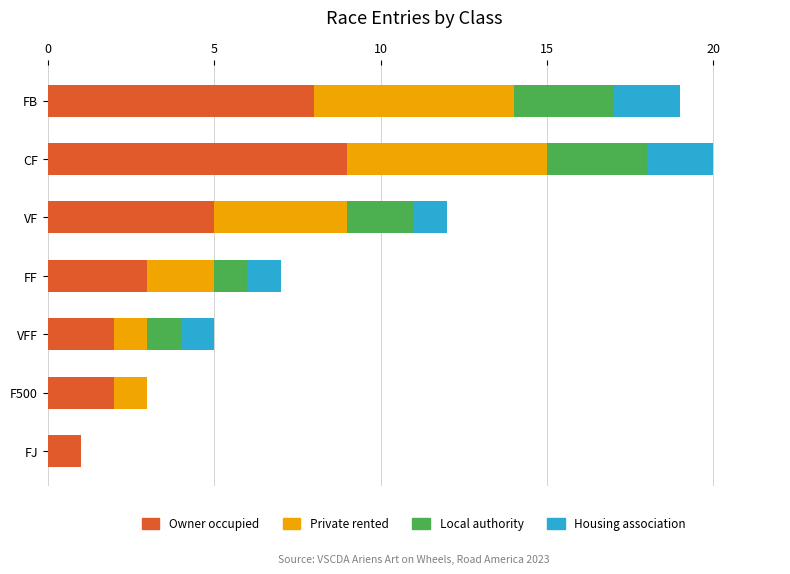

The value of Owner occupied at VF is 1. True or false?

False